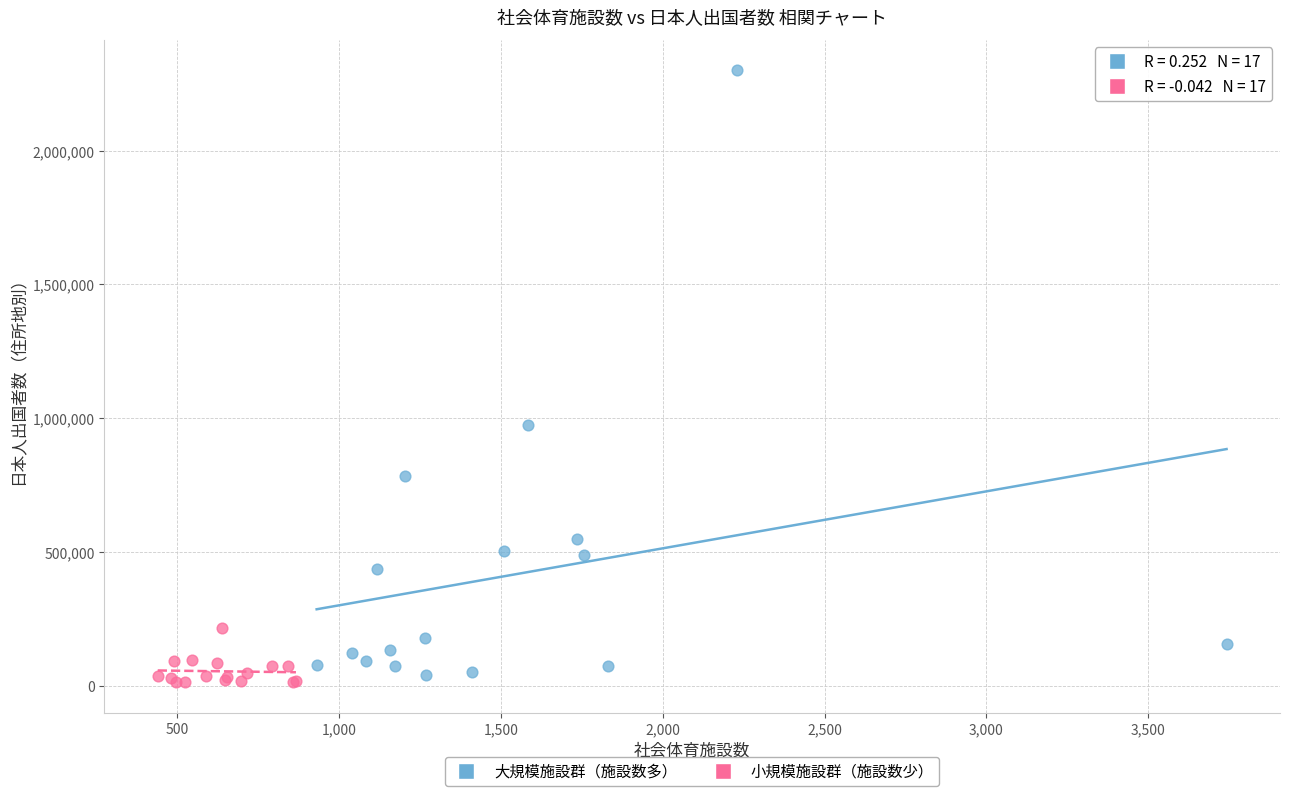

Which series has the widest spread of Y values?

大規模施設群（施設数多）